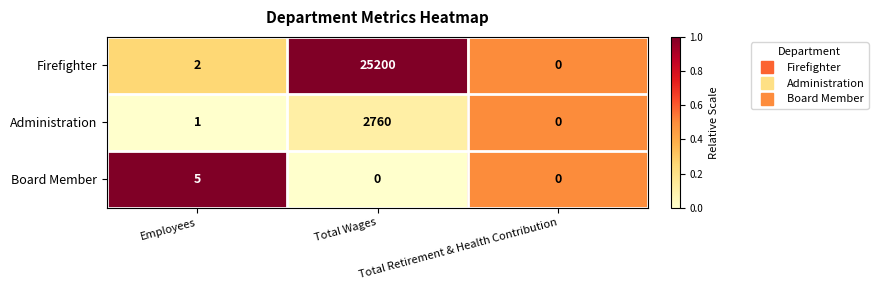

What is the average value of the Firefighter series?

8401